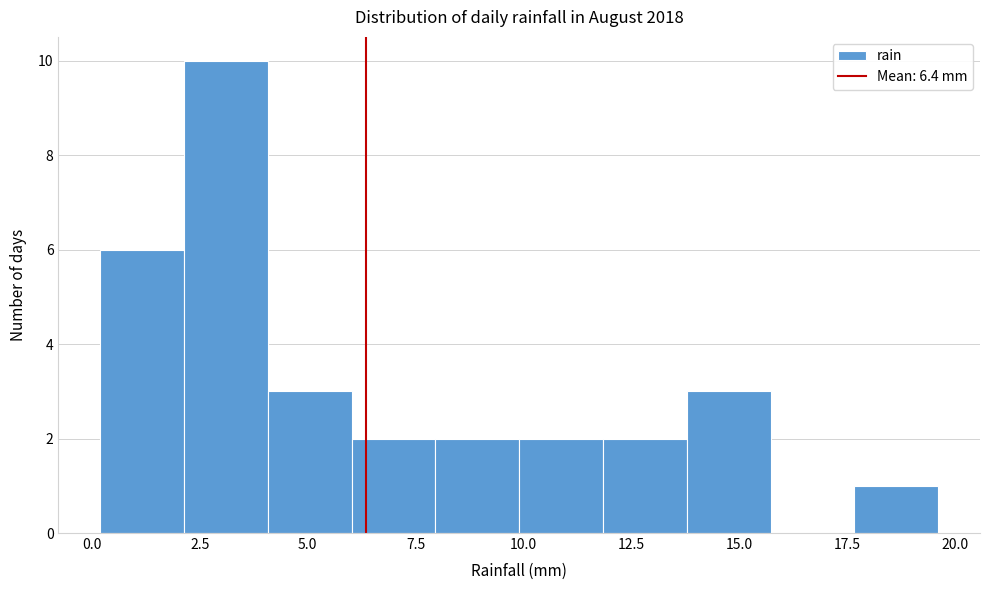

Around what value on the x-axis is the tallest bar? Give the approximate position of its centre, as read against the axis.

3.0